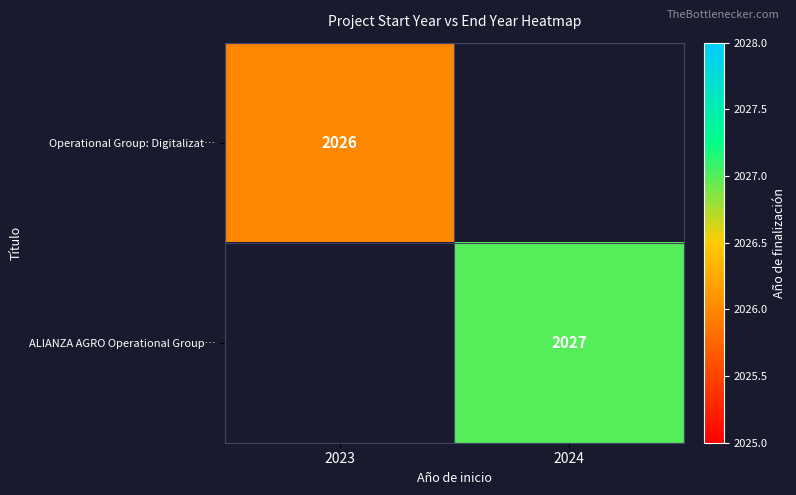

True or false: Operational Group: Digitalizat… has a value of 3276 at 2023.

False